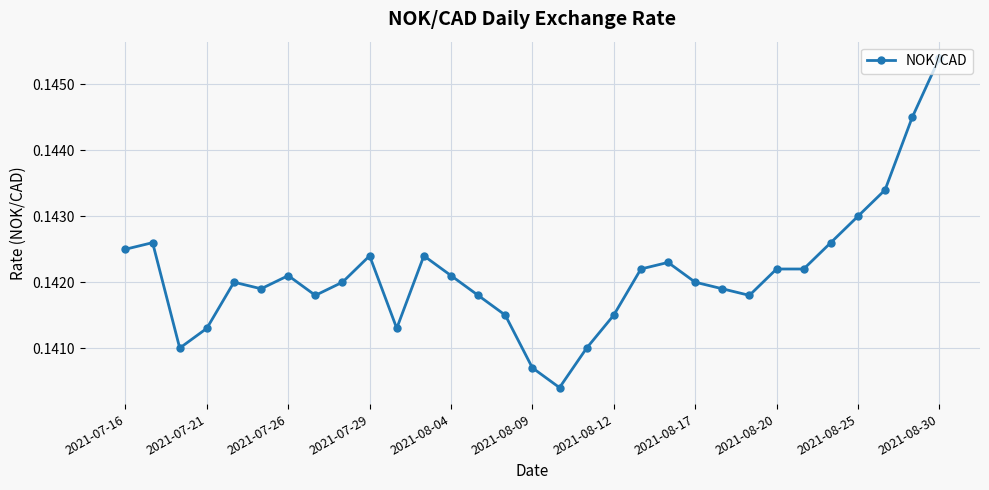

How many series are shown in this chart?

1